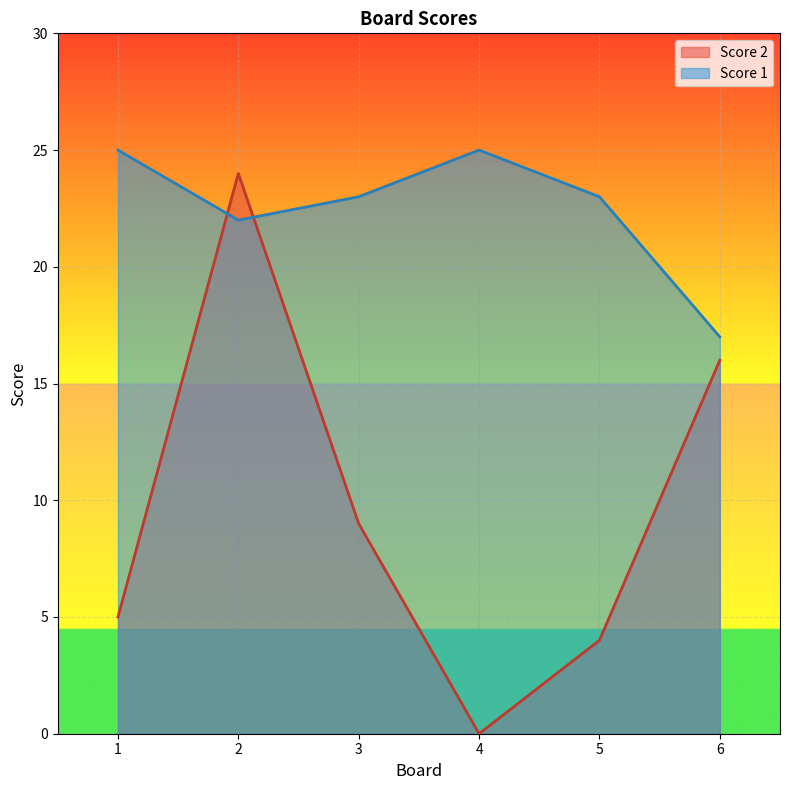

What is the sum of all Score 1 values?

135